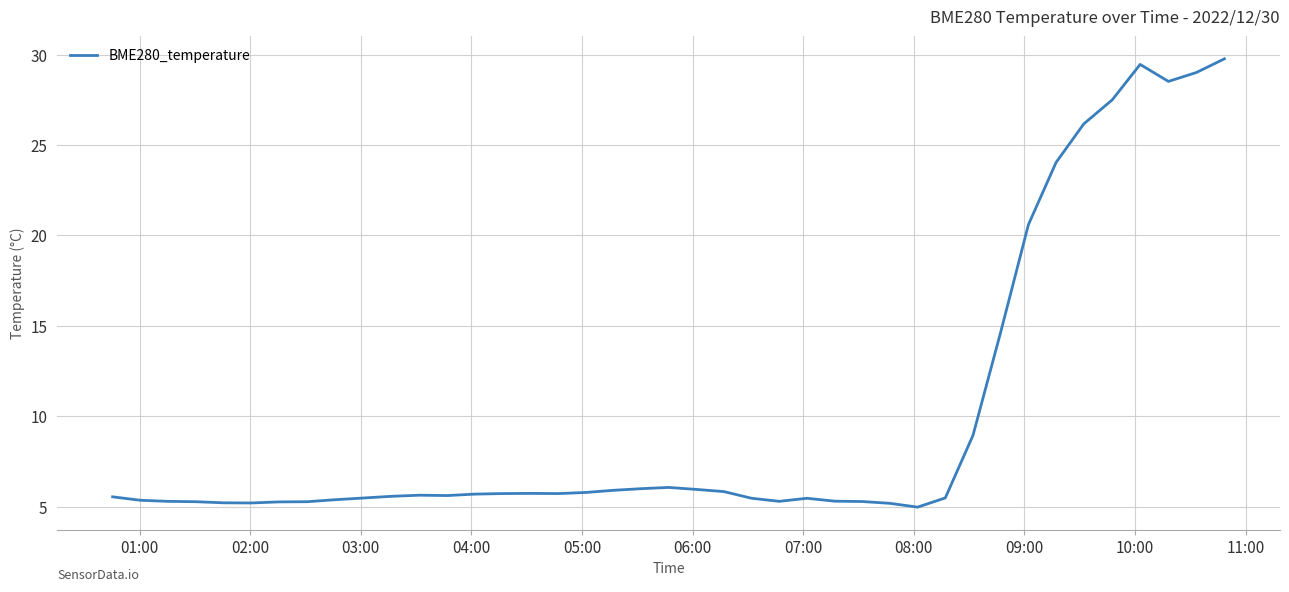

What is the difference between the maximum and minimum values?

24.8